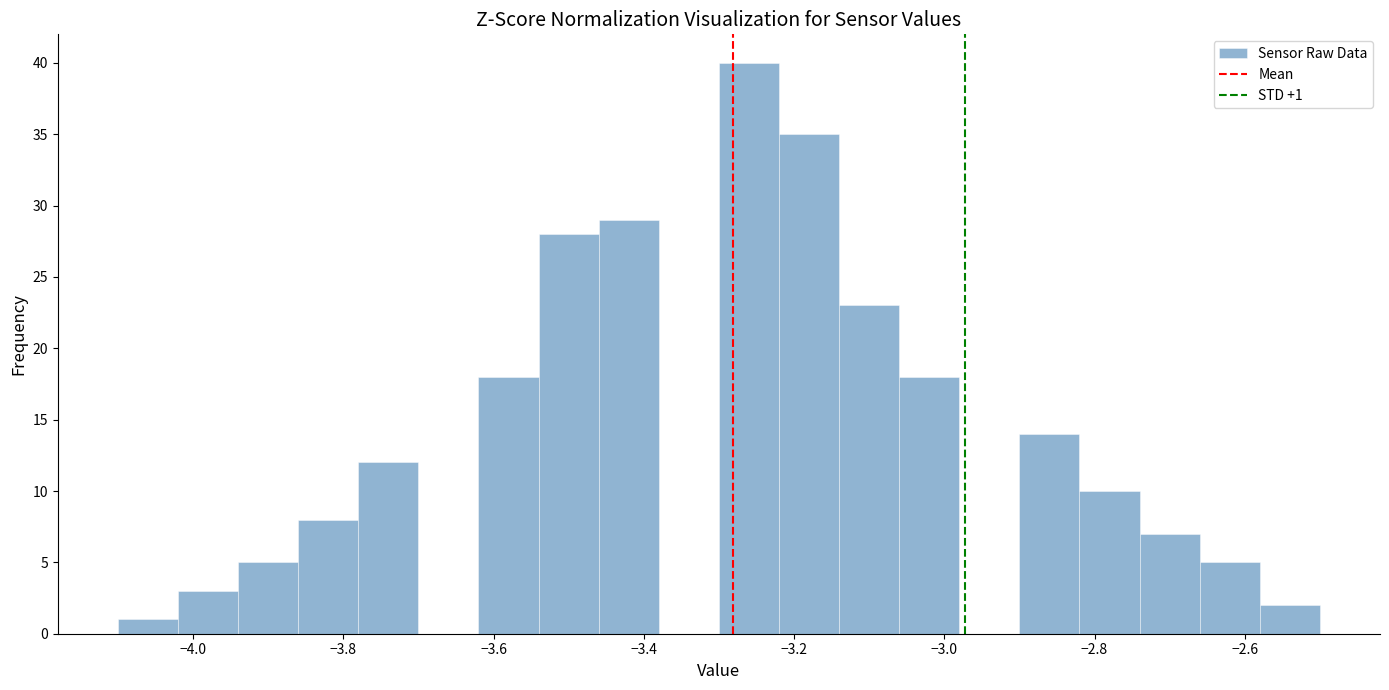

Which range on the x-axis has the tallest bar?

-3.30 to -3.22